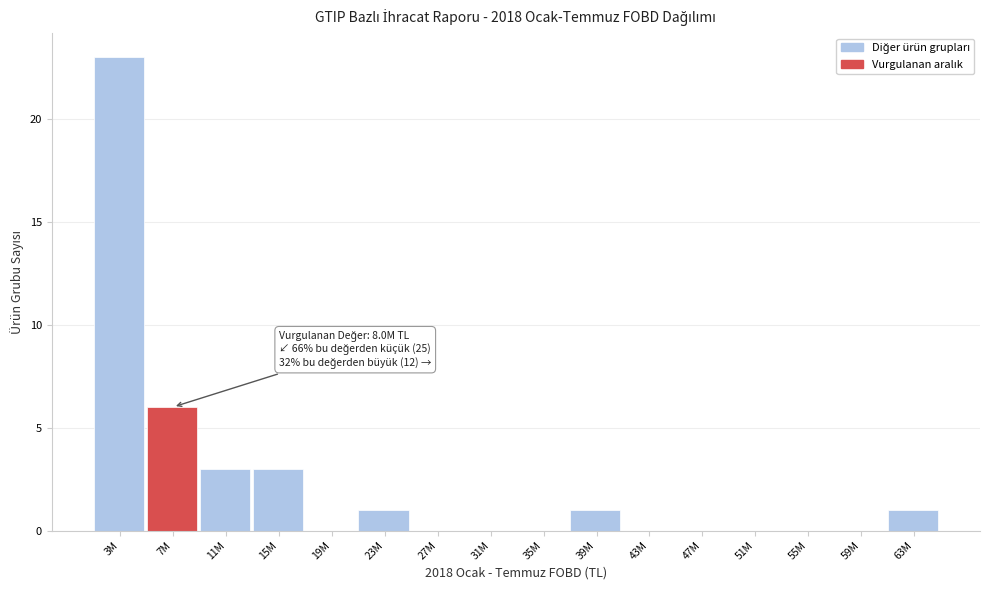

Reading left to right, extract all data points from this chart.

3M=23	7M=6	11M=3	15M=3	19M=0	23M=1	27M=0	31M=0	35M=0	39M=1	43M=0	47M=0	51M=0	55M=0	59M=0	63M=1